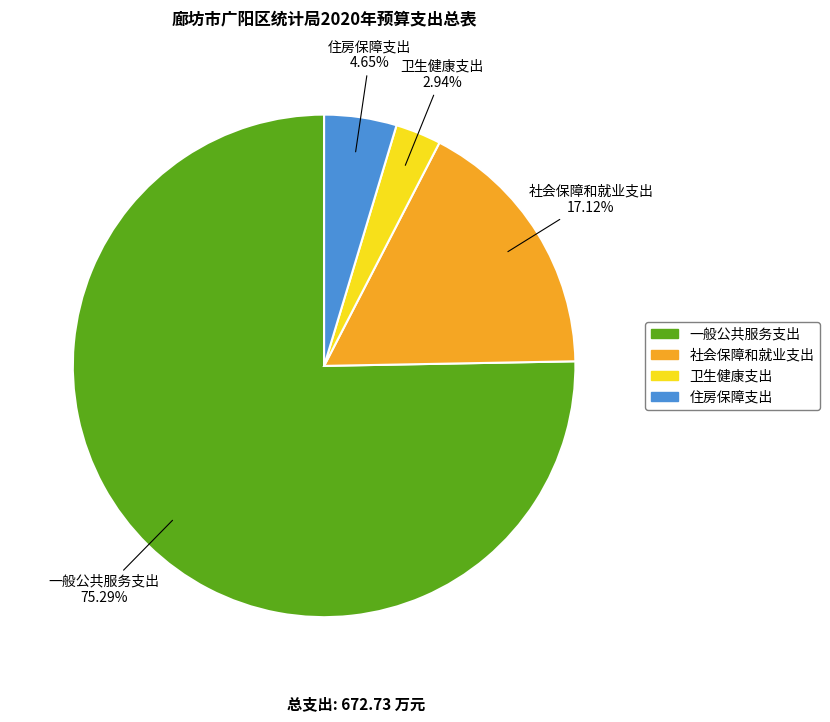

What percentage is the 一般公共服务支出 slice, to the nearest percent?

75%